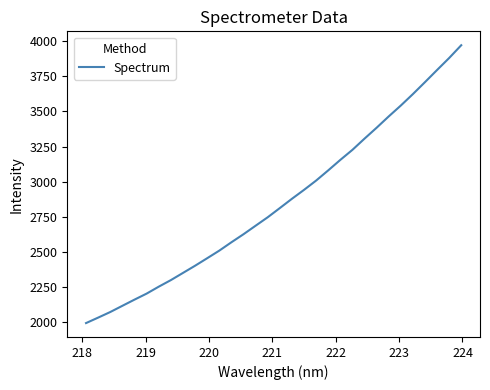

What is the smallest value displayed?

1991.7